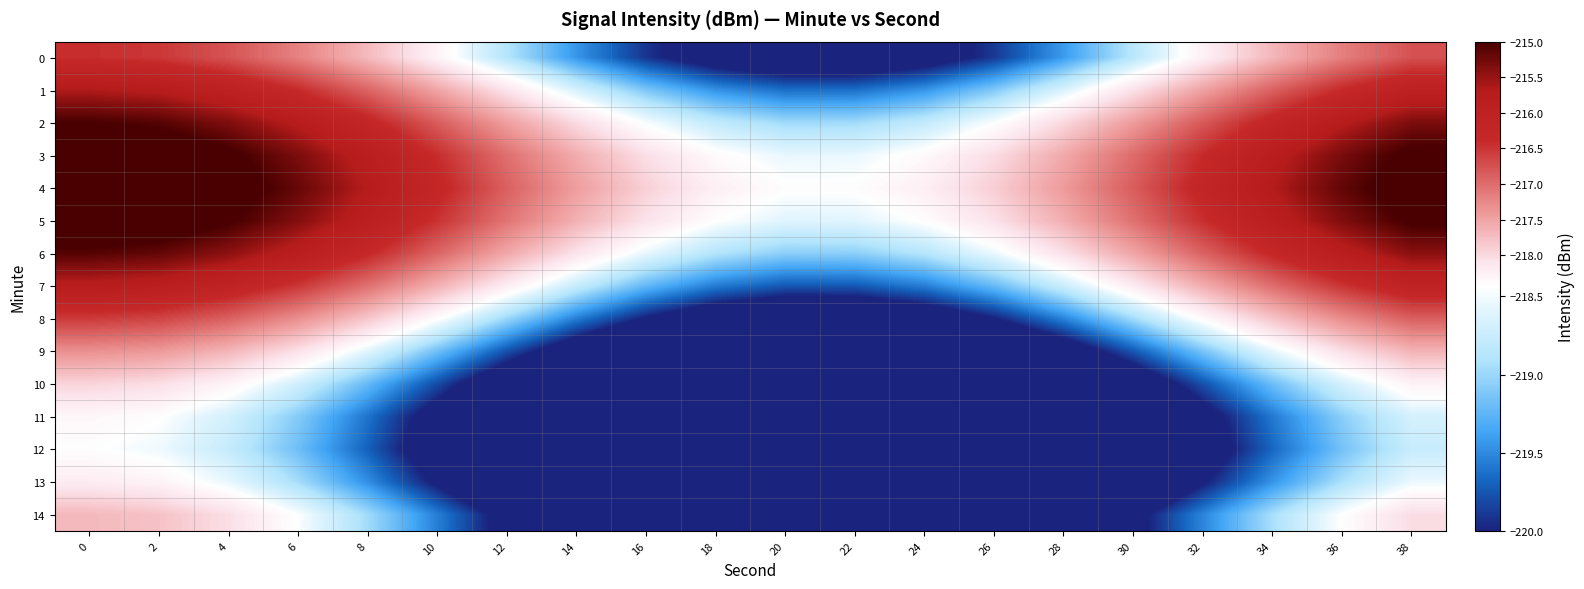

How many categories are shown in the chart?

20